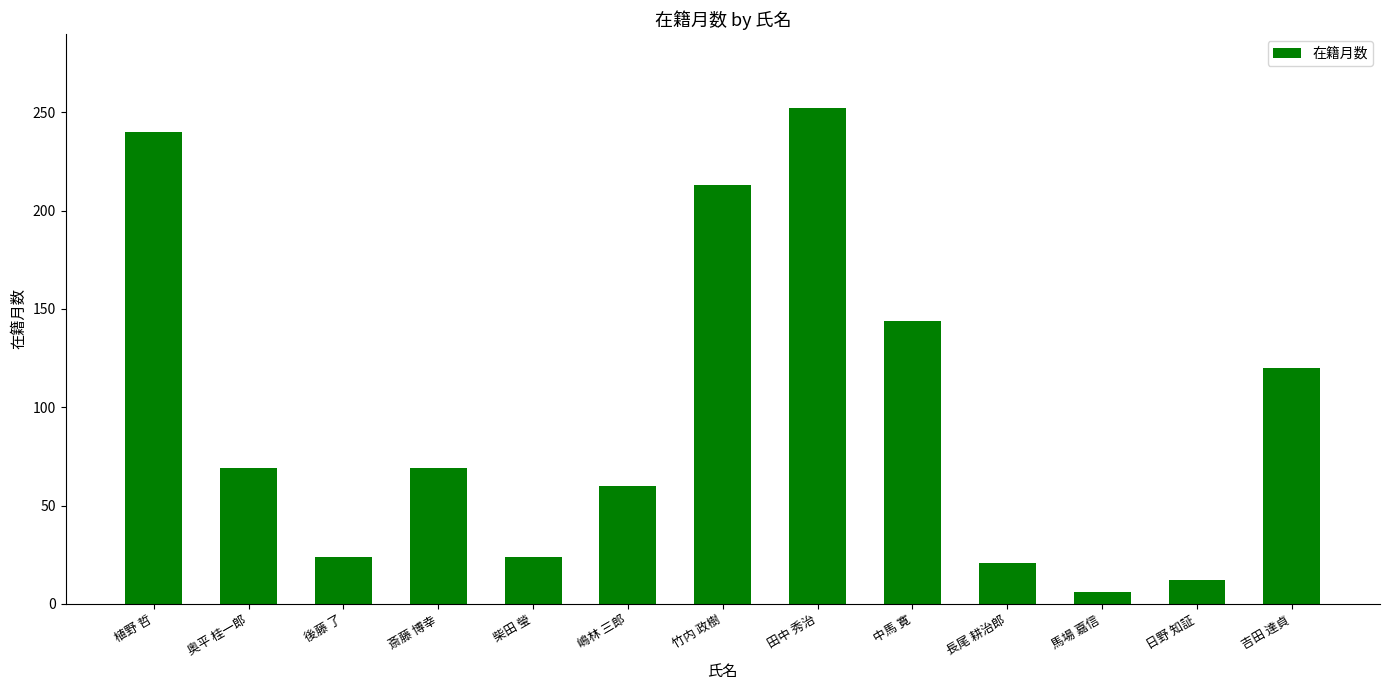

What is the ratio of the value at 嶋林 三郎 to the value at 中馬 寛?

0.4